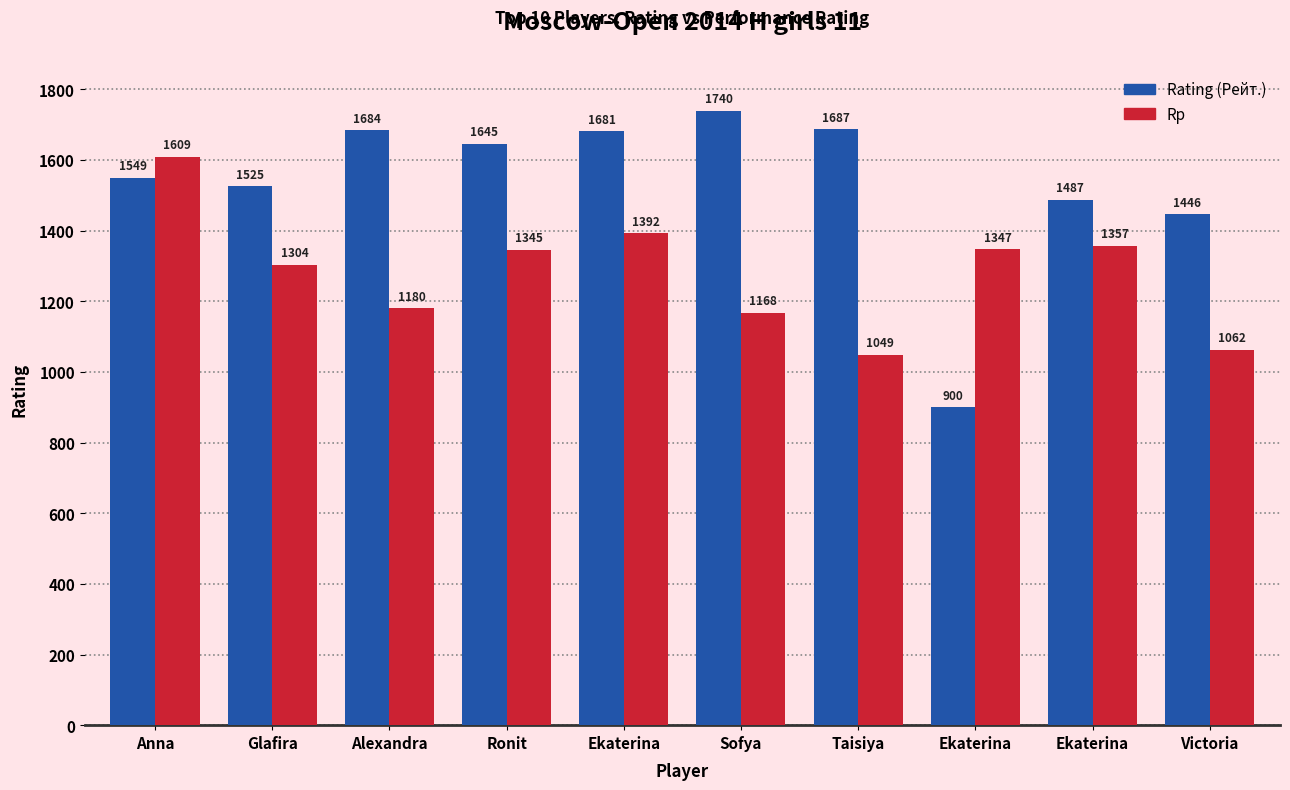

Reading left to right, what are all the values shown in this chart?

Rating (Рейт.): Anna=1549	Glafira=1525	Alexandra=1684	Ronit=1645	Ekaterina=1681	Sofya=1740	Taisiya=1687	Ekaterina=900	Ekaterina=1487	Victoria=1446
Rp: Anna=1609	Glafira=1304	Alexandra=1180	Ronit=1345	Ekaterina=1392	Sofya=1168	Taisiya=1049	Ekaterina=1347	Ekaterina=1357	Victoria=1062